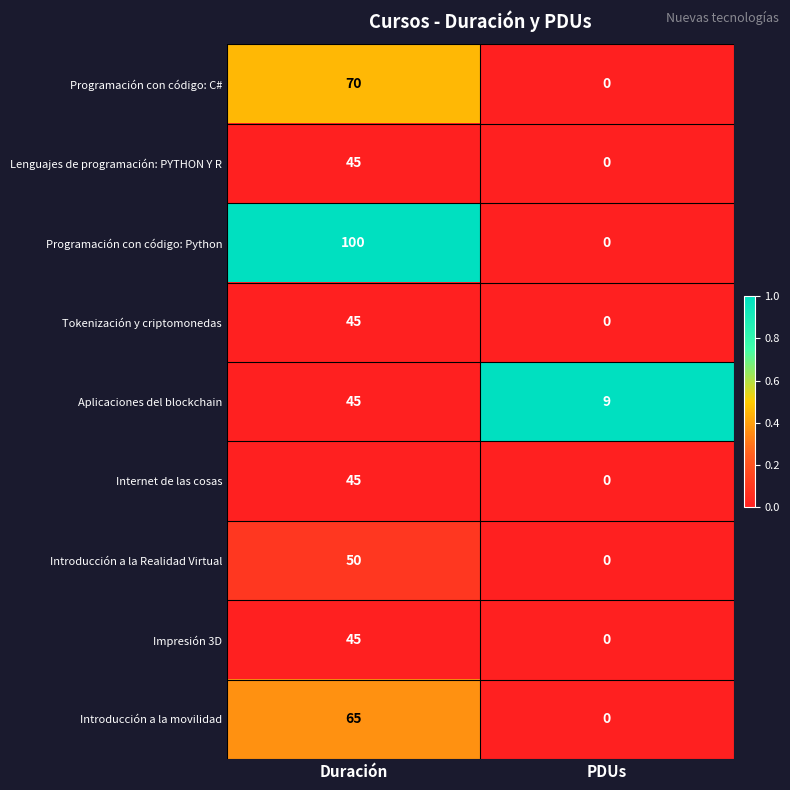

Reading left to right, what are all the values shown in this chart?

Programación con código: C#: Duración=70	PDUs=0
Lenguajes de programación: PYTHON Y R: Duración=45	PDUs=0
Programación con código: Python: Duración=100	PDUs=0
Tokenización y criptomonedas: Duración=45	PDUs=0
Aplicaciones del blockchain: Duración=45	PDUs=9
Internet de las cosas: Duración=45	PDUs=0
Introducción a la Realidad Virtual: Duración=50	PDUs=0
Impresión 3D: Duración=45	PDUs=0
Introducción a la movilidad: Duración=65	PDUs=0